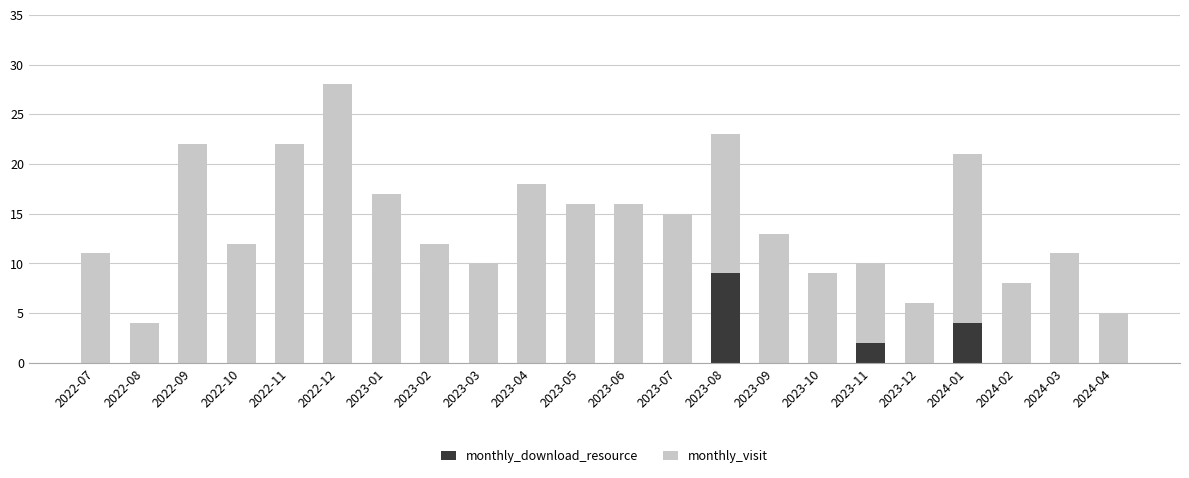

What is the highest value of the monthly_download_resource series?

9